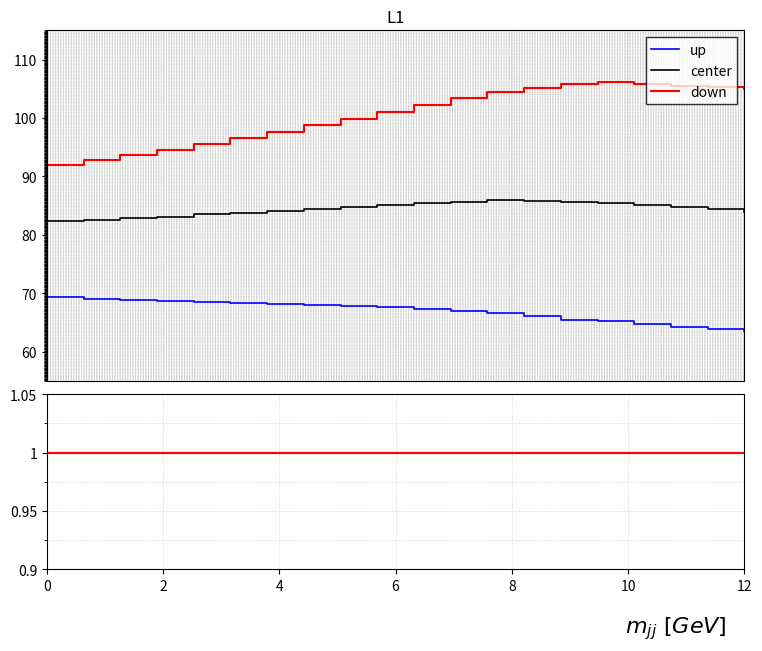

List the series in order of their overall mean, highest first.

down, center, up